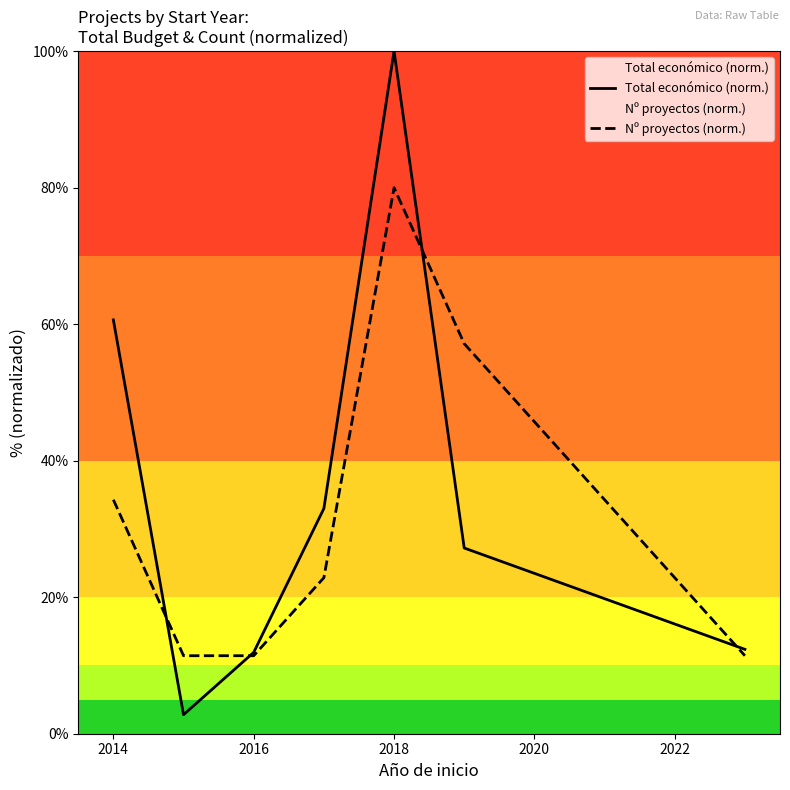

How many series are shown in this chart?

2